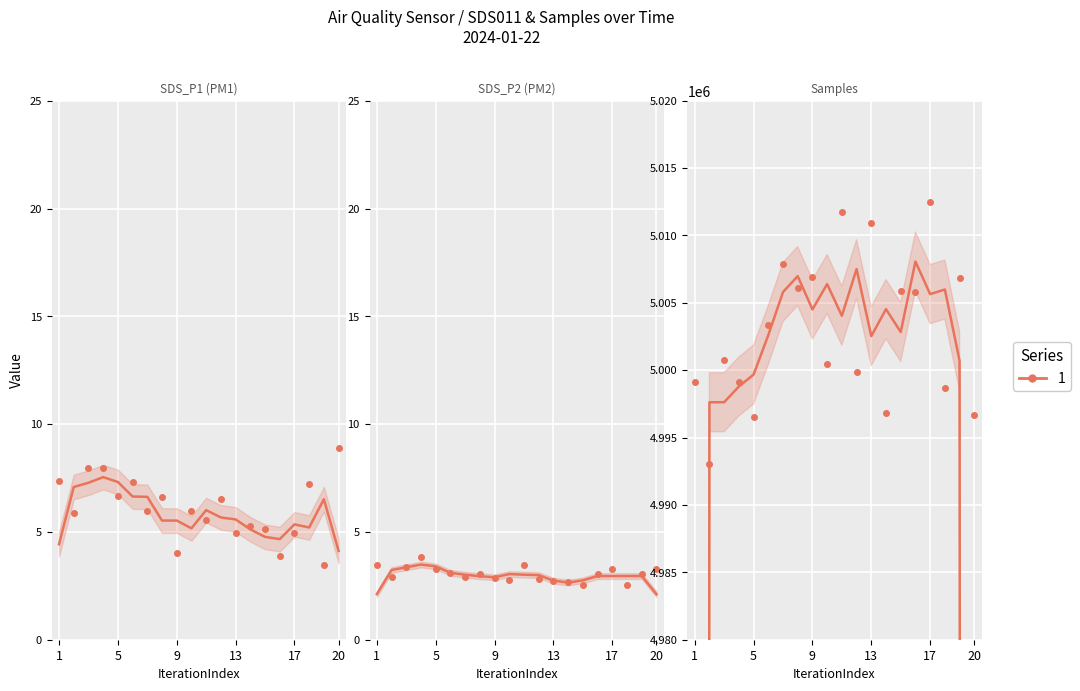

At 14, list the series in order from smallest to largest.

SDS_P2, SDS_P1, Samples